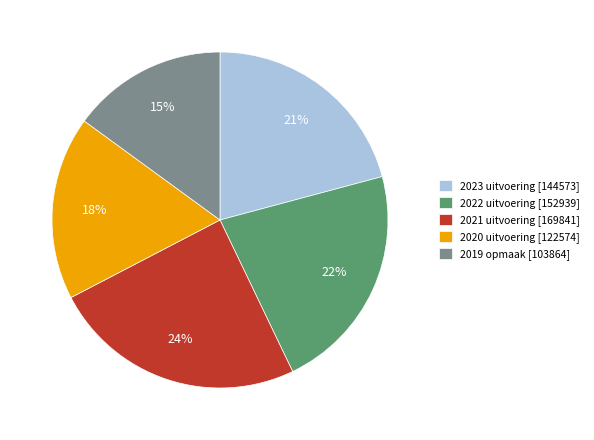

True or false: 2020 uitvoering accounts for 26% of the total.

False